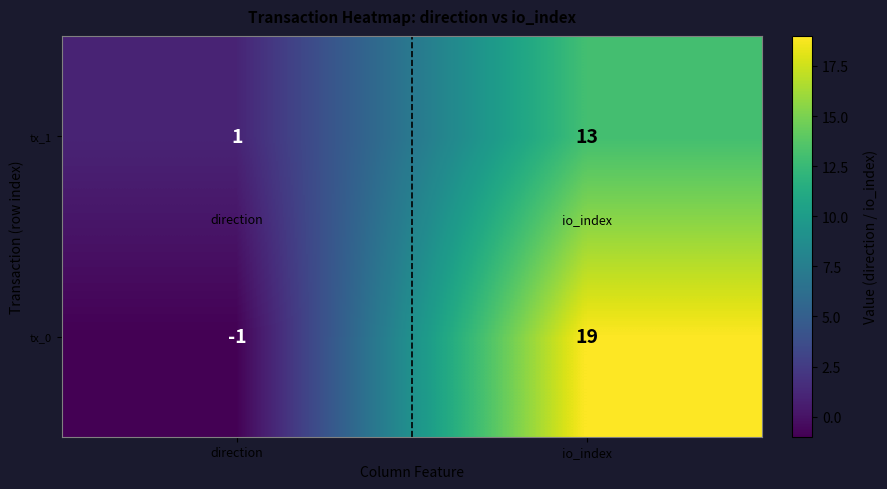

Reading left to right, what are all the values shown in this chart?

tx_1: direction=1	io_index=13
tx_0: direction=-1	io_index=19